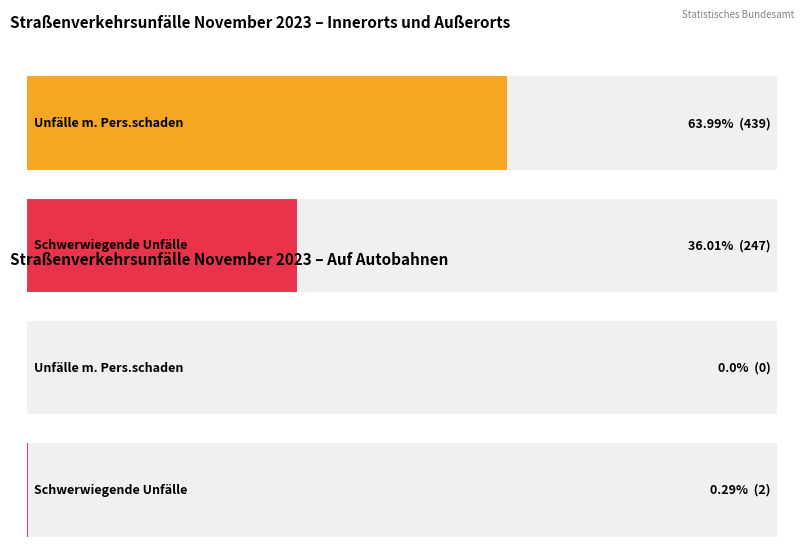

Rank the series at 1 from lowest to highest value.

auf Autobahnen, innerorts und außerorts